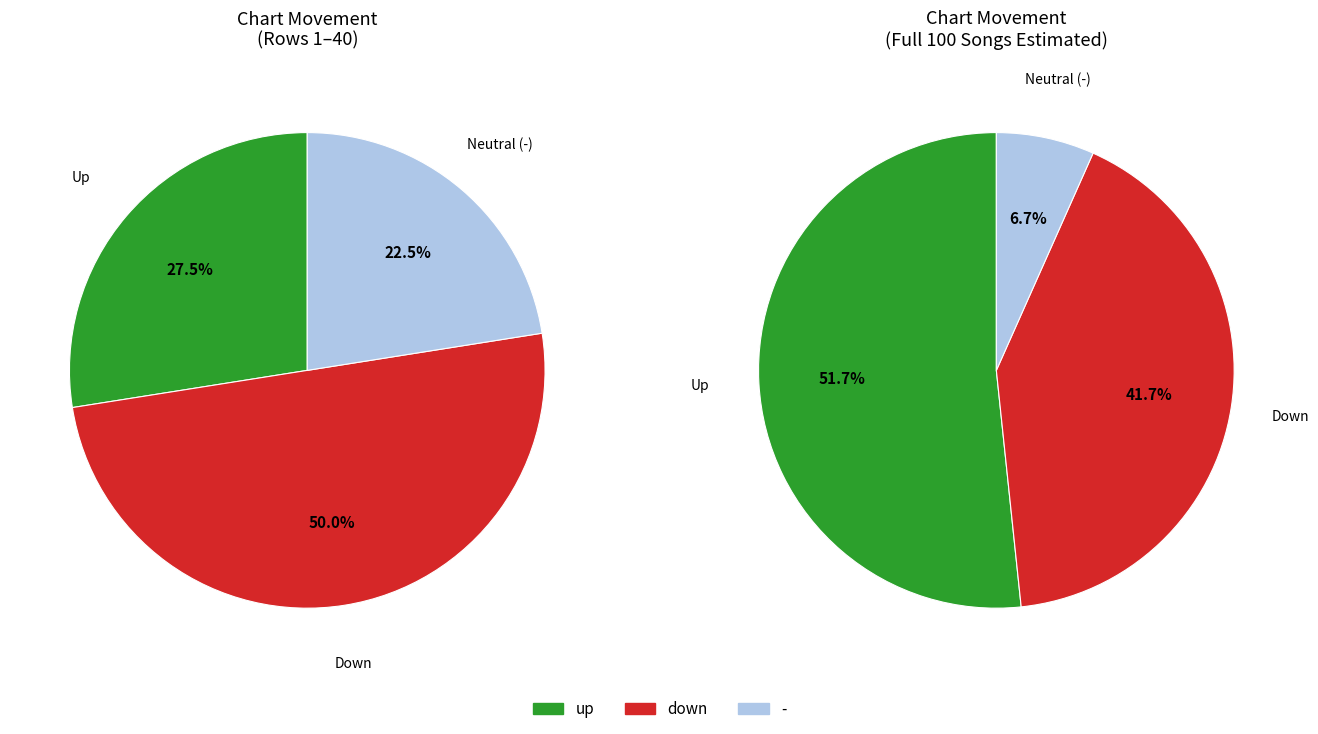

Which has a higher value, down or up?

down